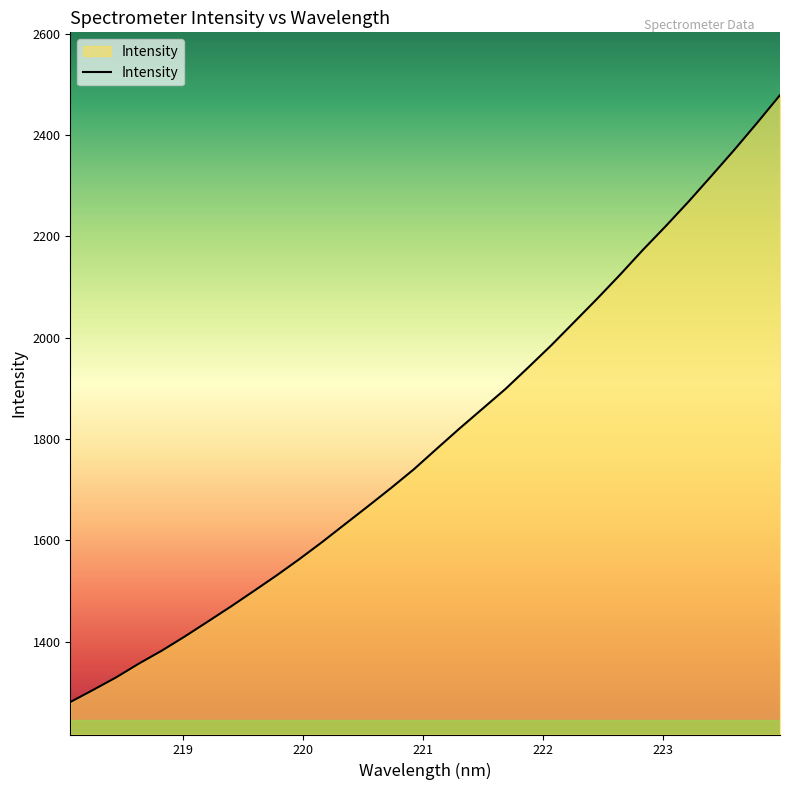

What is the maximum value shown in the chart?

2478.7